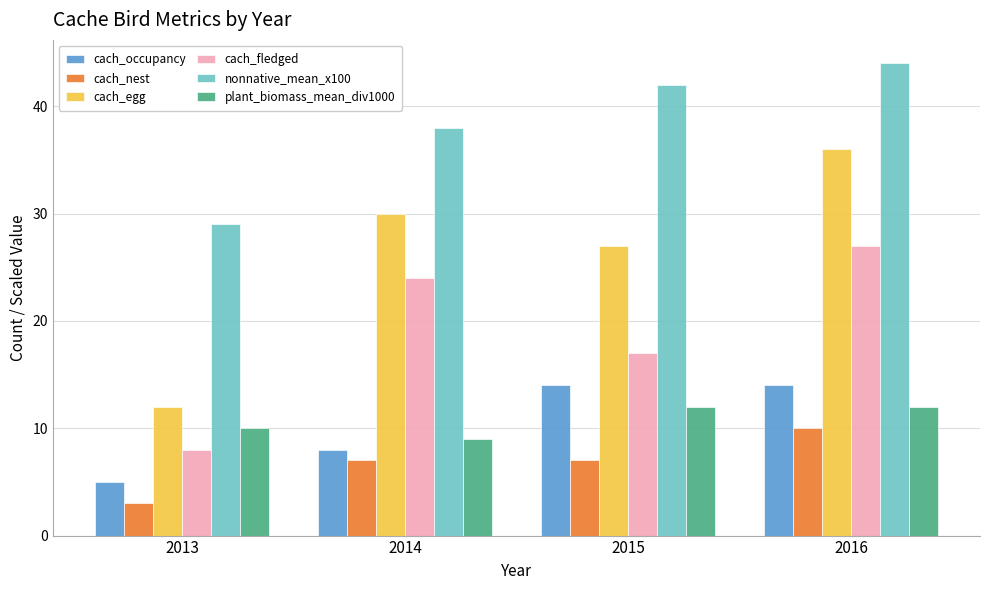

True or false: cach_nest has a value of 10 at 2016.

True